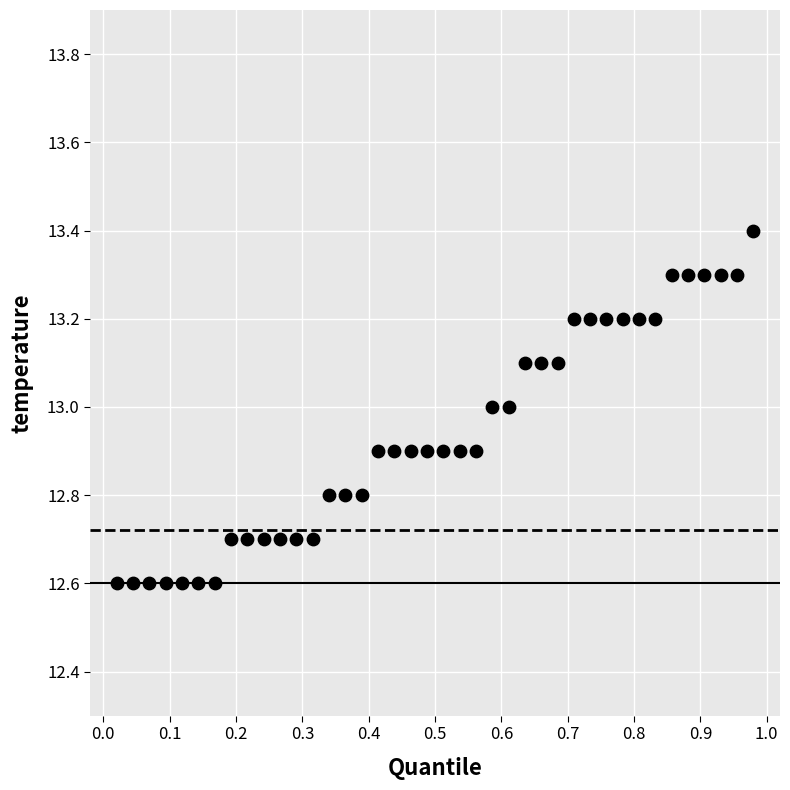

What is the range of Y values (max minus min)?

0.8